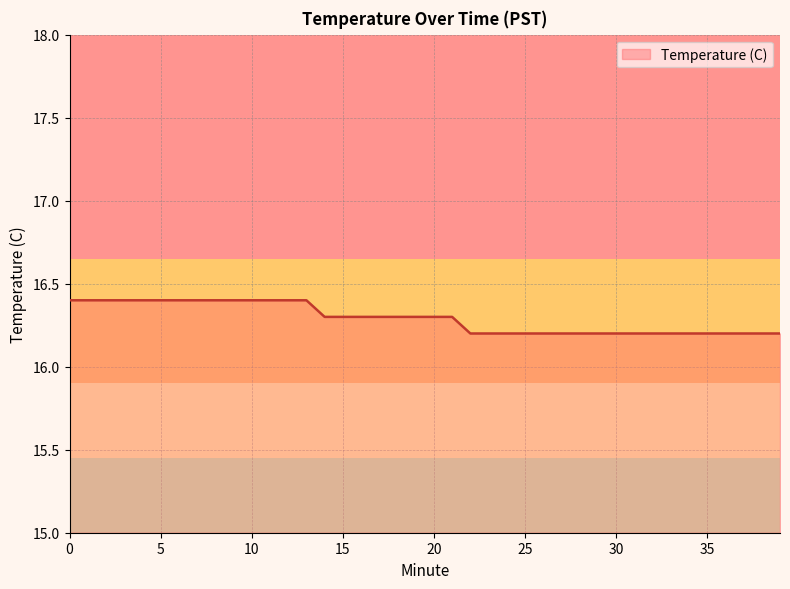

What is the maximum value shown in the chart?

16.4